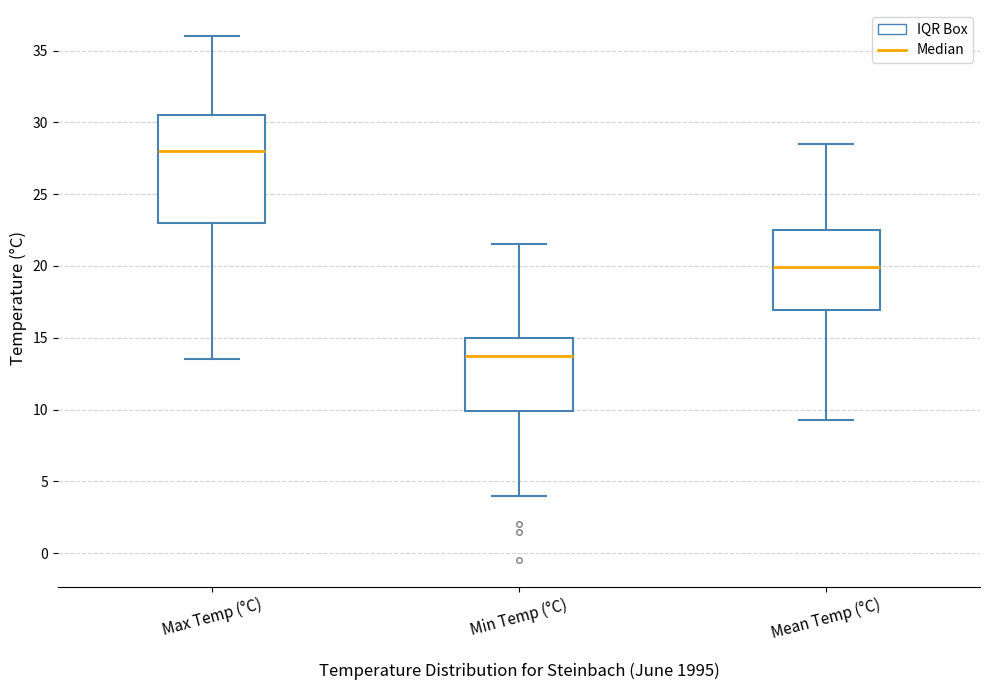

Reading left to right, read every box against the y-axis: the position of its median line, the range the box covers, and the ends of its whiskers. The values are not printed on the chart, so give them approximately, as read against the axis.

Max Temp (°C): median 28.0, box 23.0 to 30.5, whiskers 13.5 to 36.0
Min Temp (°C): median 14.0, box 10.0 to 15.0, whiskers 4.0 to 21.5
Mean Temp (°C): median 20.0, box 17.0 to 22.5, whiskers 9.5 to 28.5